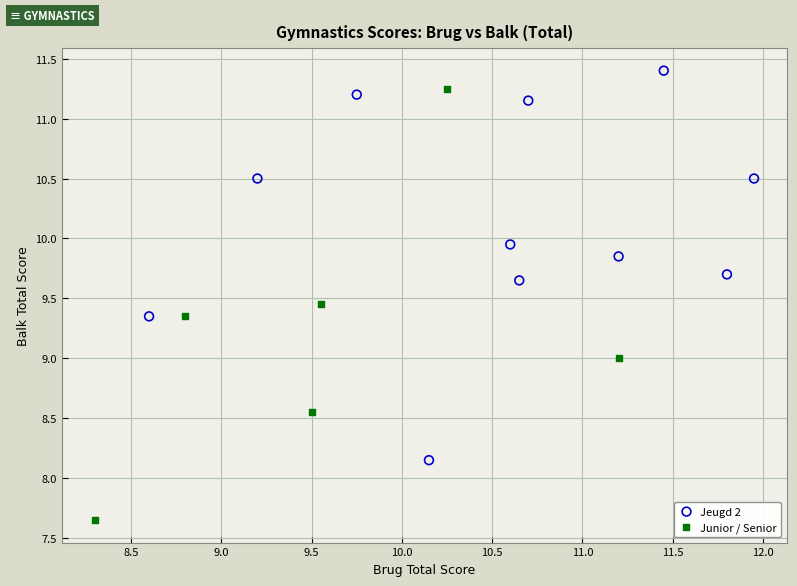

Which series contains the lowest Y value?

Junior / Senior